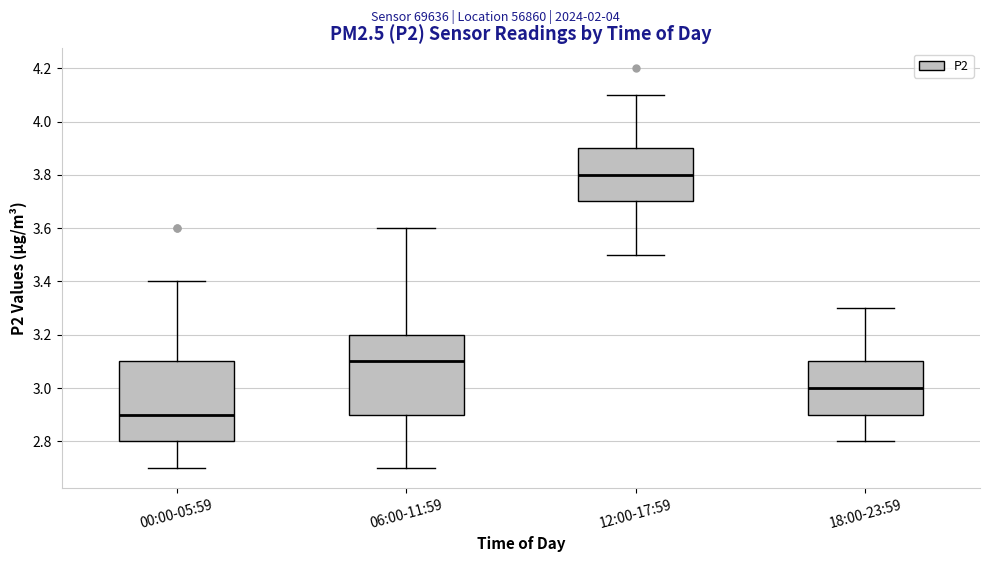

Reading left to right, transcribe this box plot: for each box, give where its median line is, the range the box spans, and where its two whiskers end, as read against the y-axis. The values are not printed on the chart, so give them approximately, as read against the axis.

00:00-05:59: median 2.9, box 2.8 to 3.1, whiskers 2.7 to 3.4
06:00-11:59: median 3.1, box 2.9 to 3.2, whiskers 2.7 to 3.6
12:00-17:59: median 3.8, box 3.7 to 3.9, whiskers 3.5 to 4.1
18:00-23:59: median 3.0, box 2.9 to 3.1, whiskers 2.8 to 3.3